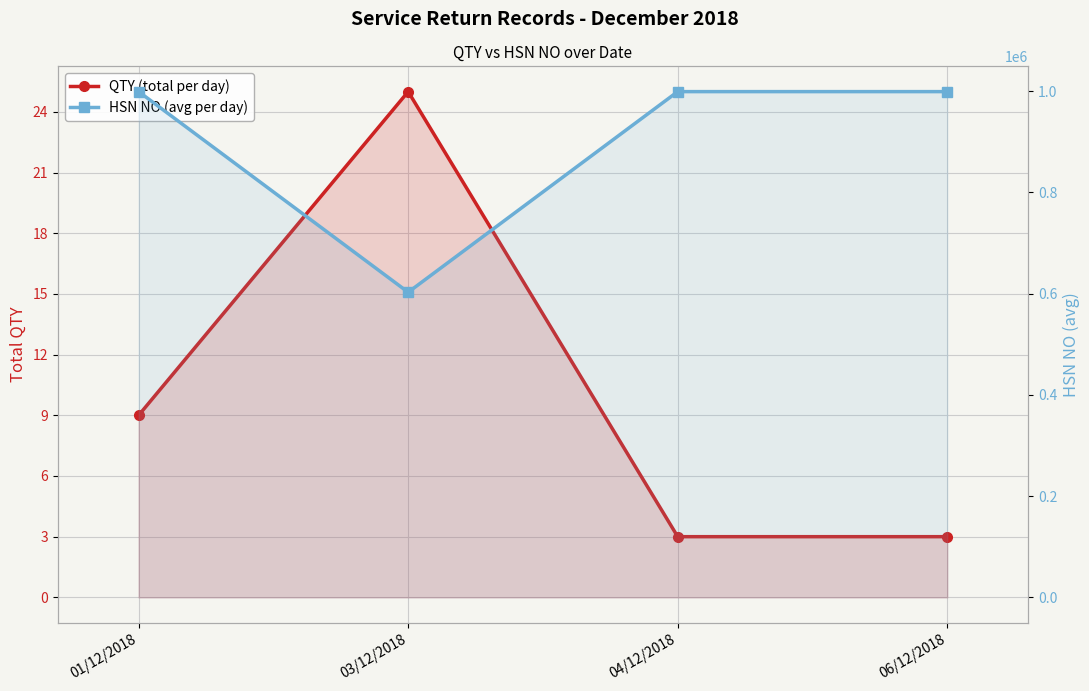

Between 03/12/2018 and 01/12/2018, which is larger?

03/12/2018